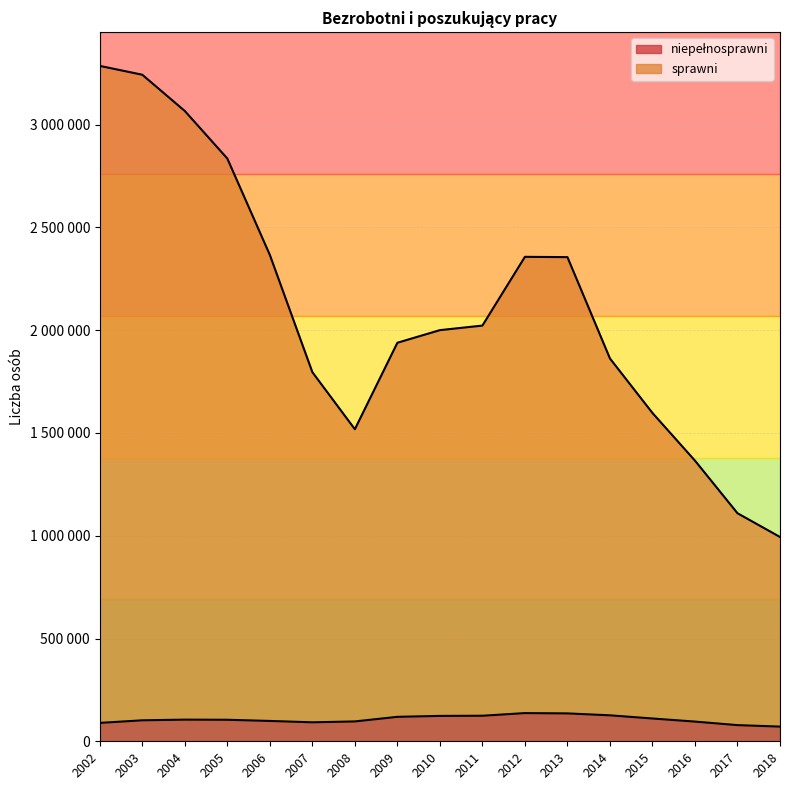

What are all the series names shown in the legend?

niepełnosprawni, sprawni